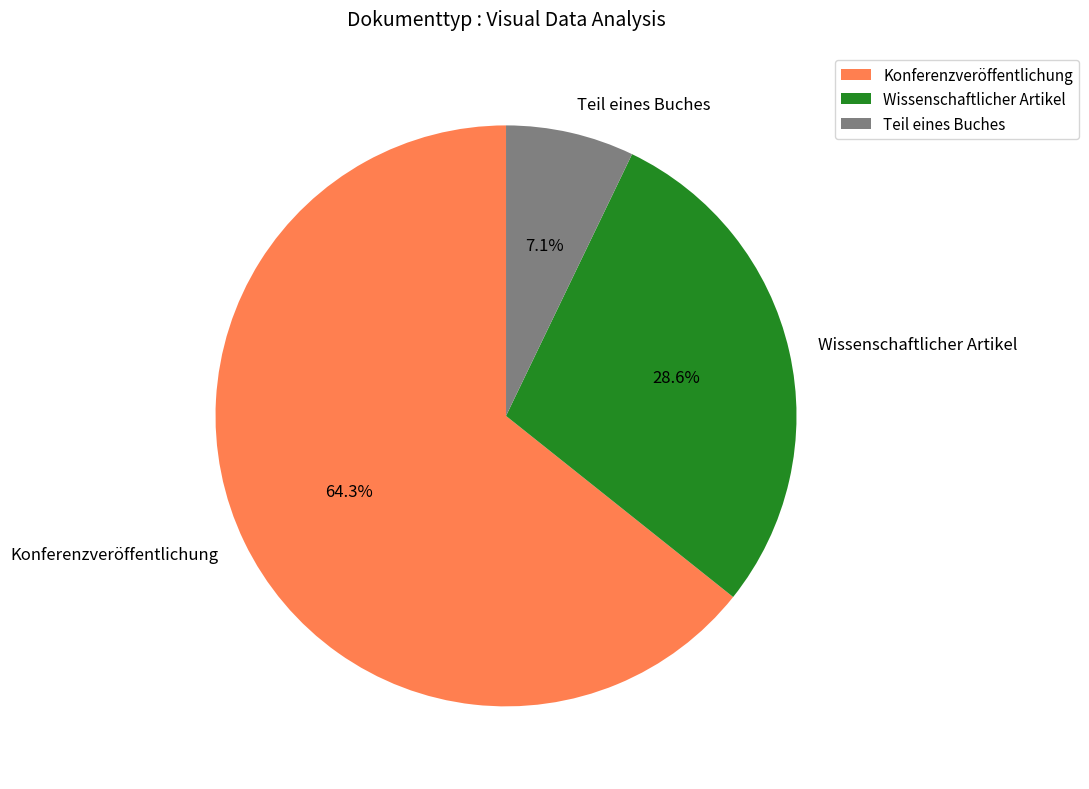

Does any single category account for the majority?

Yes